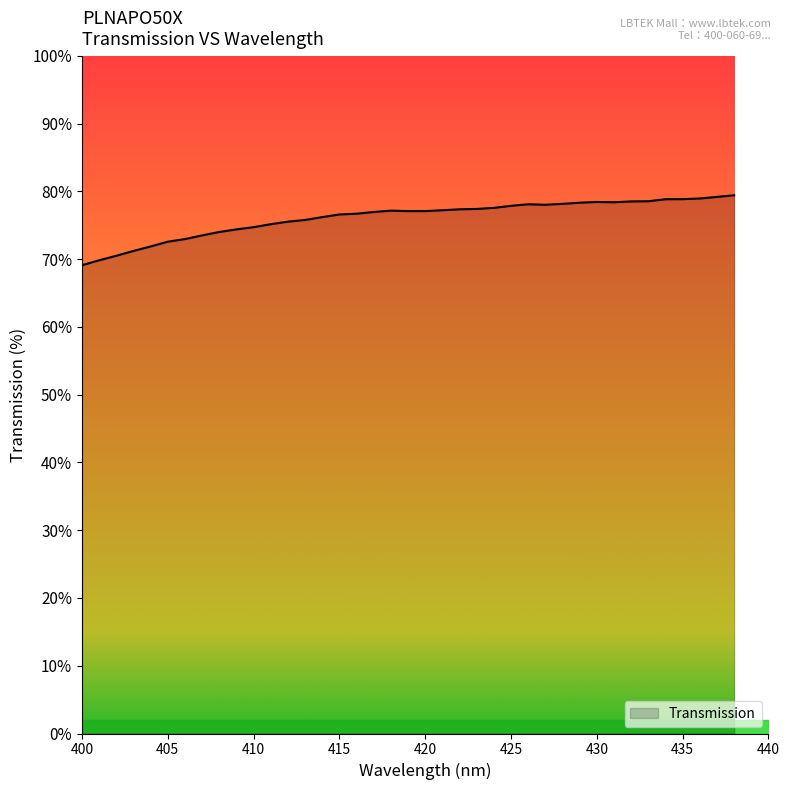

What is the minimum value shown in the chart?

69.1